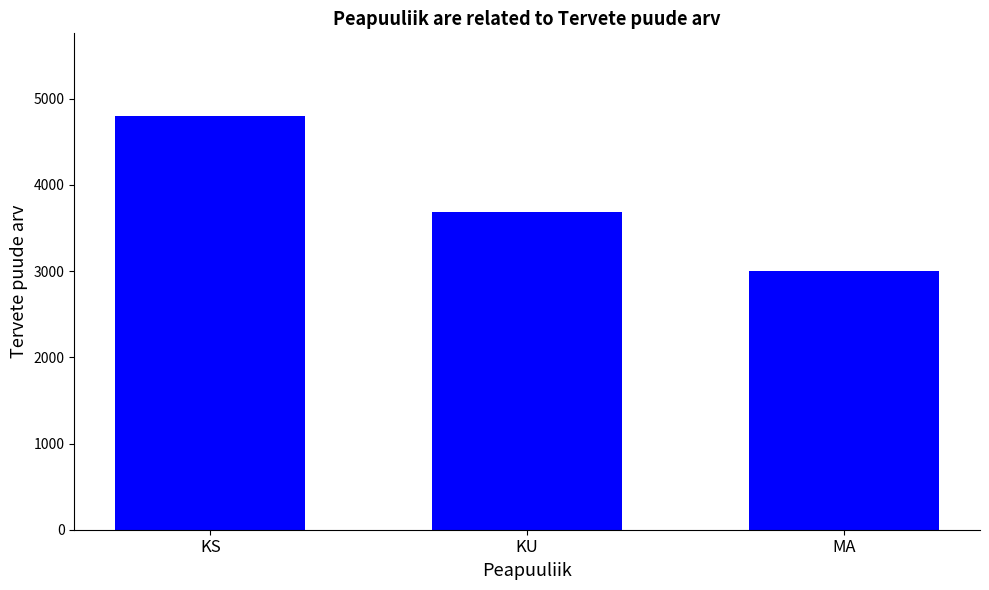

Which has a higher value, MA or KU?

KU